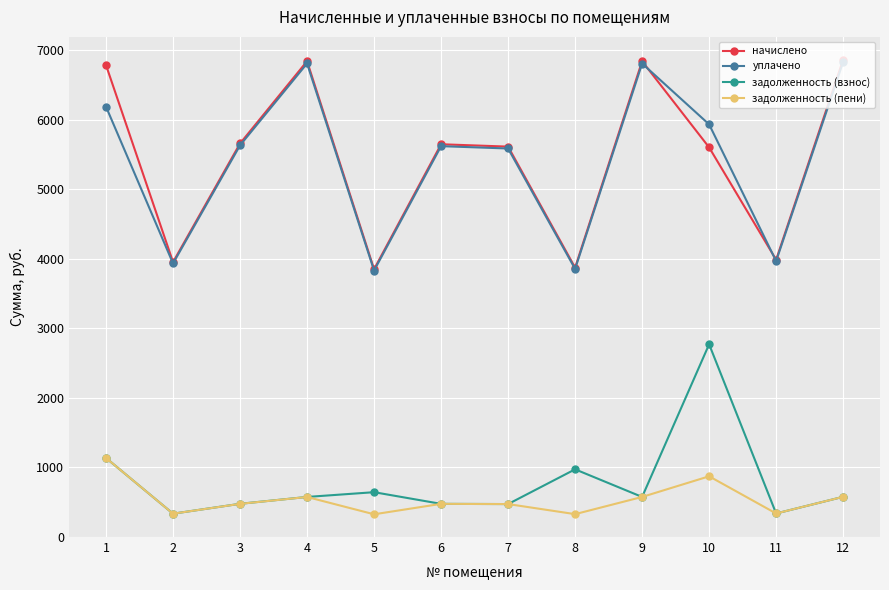

True or false: задолженность (пени) and уплачено cross at least once.

False